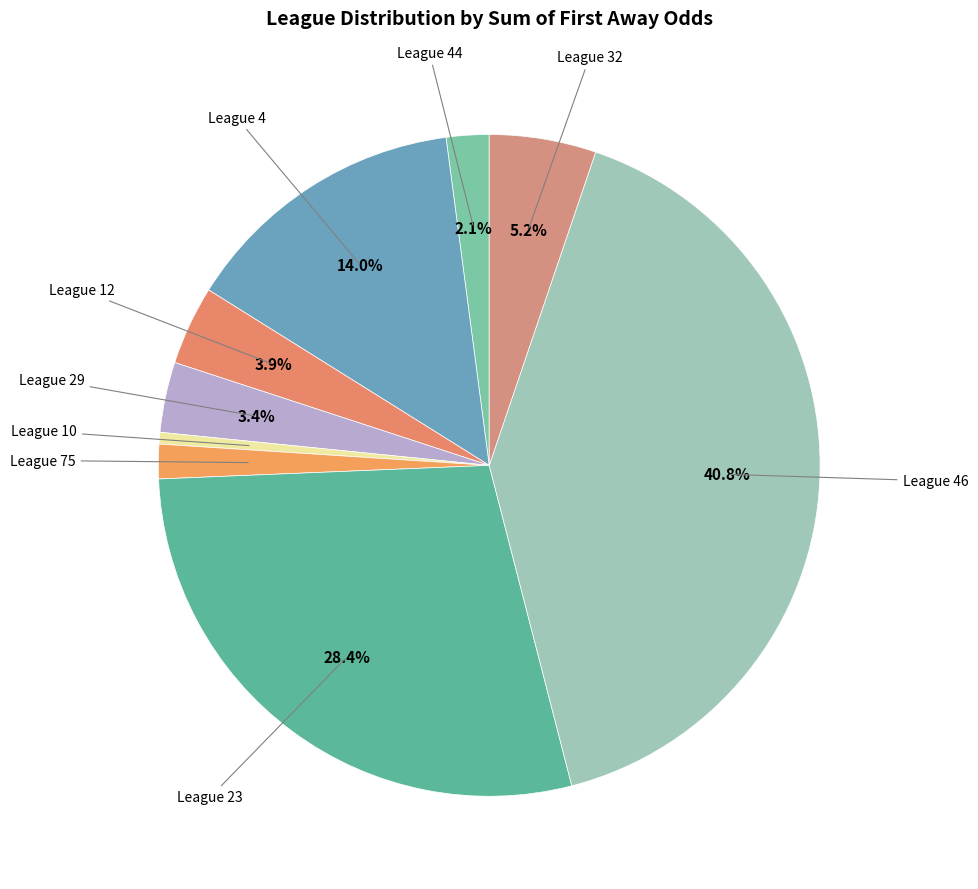

Is there any slice that represents more than half of the pie?

No